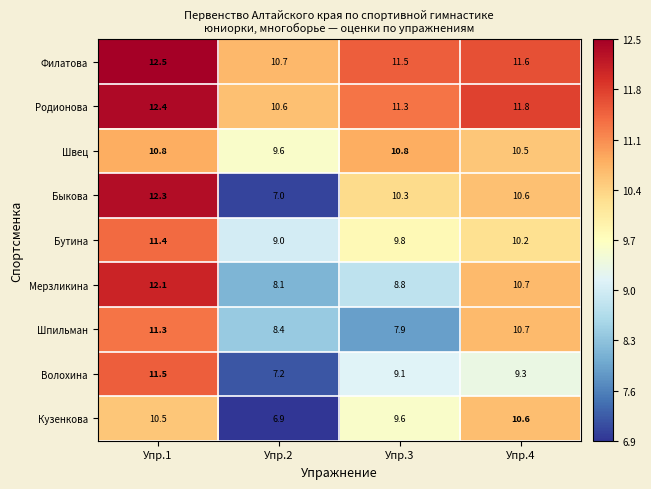

True or false: Мерзликина has a value of 5.6 at Упр.2.

False